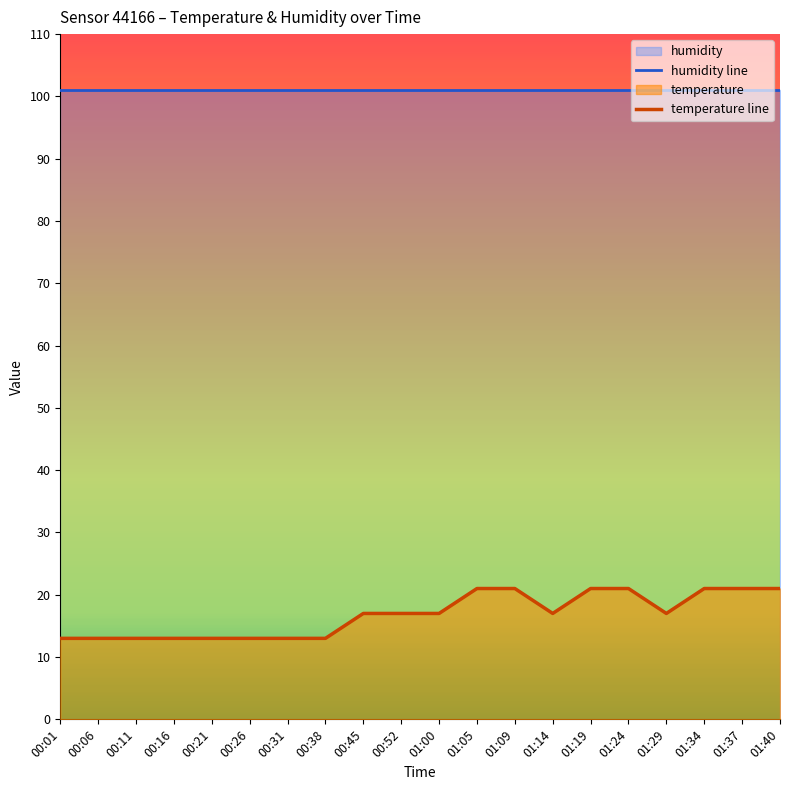

Reading right to left, list all the values displayed in this chart.

humidity line: 101.1	101.1	101.1	101.1	101.1	101.1	101.1	101.1	101.1	101.1	101.1	101.1	101.1	101.1	101.1	101.1	101.1	101.1	101.1	101.1
temperature line: 21.0	21.0	21.0	17.0	21.0	21.0	17.0	21.0	21.0	17.0	17.0	17.0	13.0	13.0	13.0	13.0	13.0	13.0	13.0	13.0